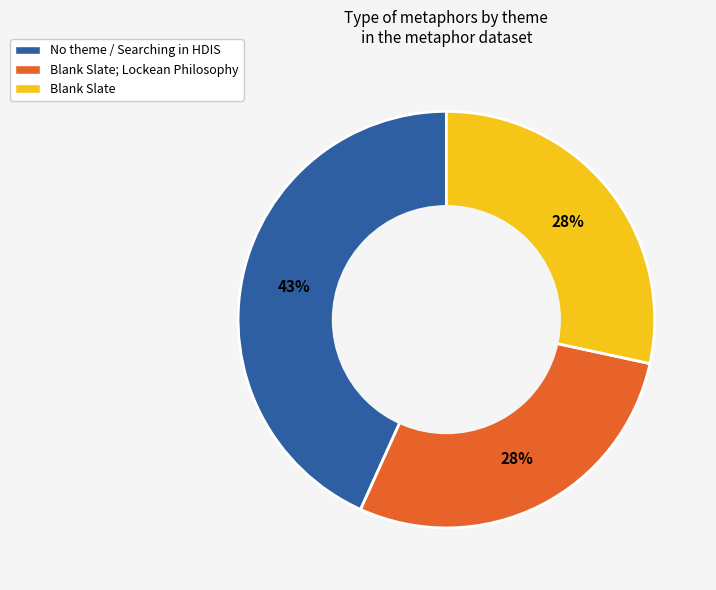

To the nearest percent, what is the difference between the largest and smallest slice percentages?

15%